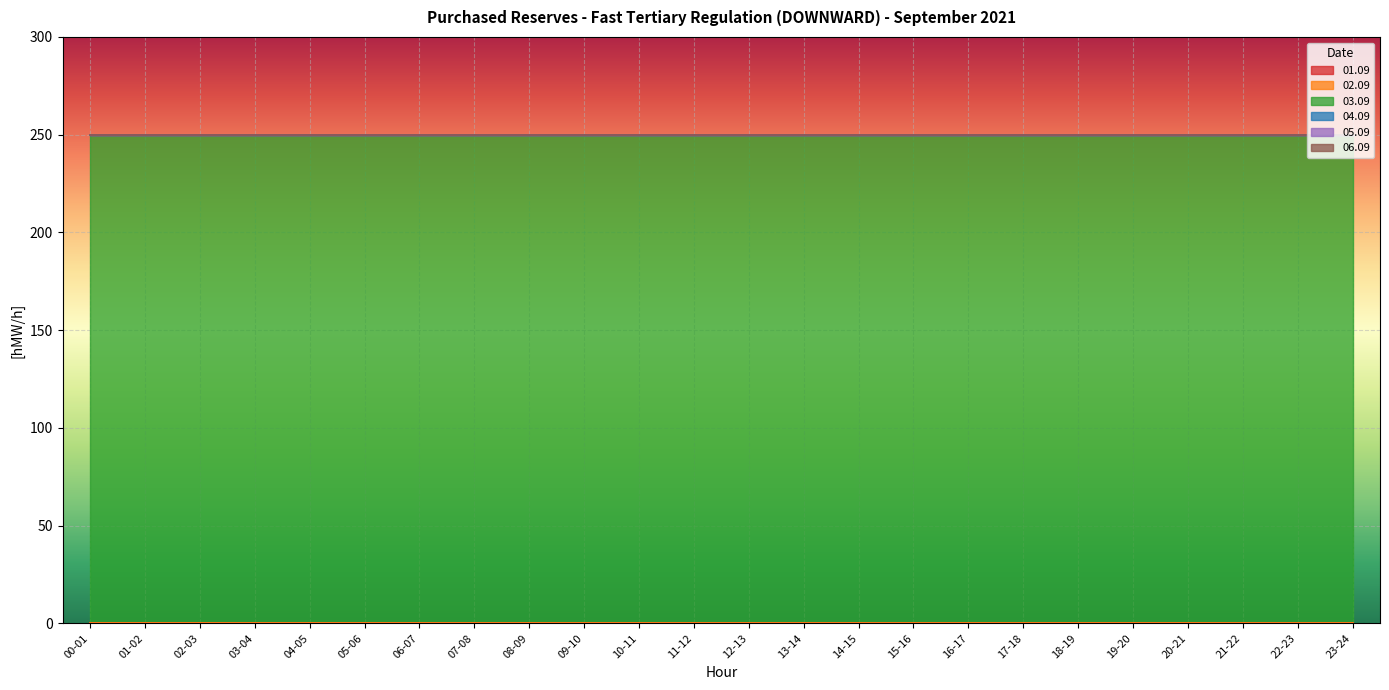

How many series are shown in this chart?

6